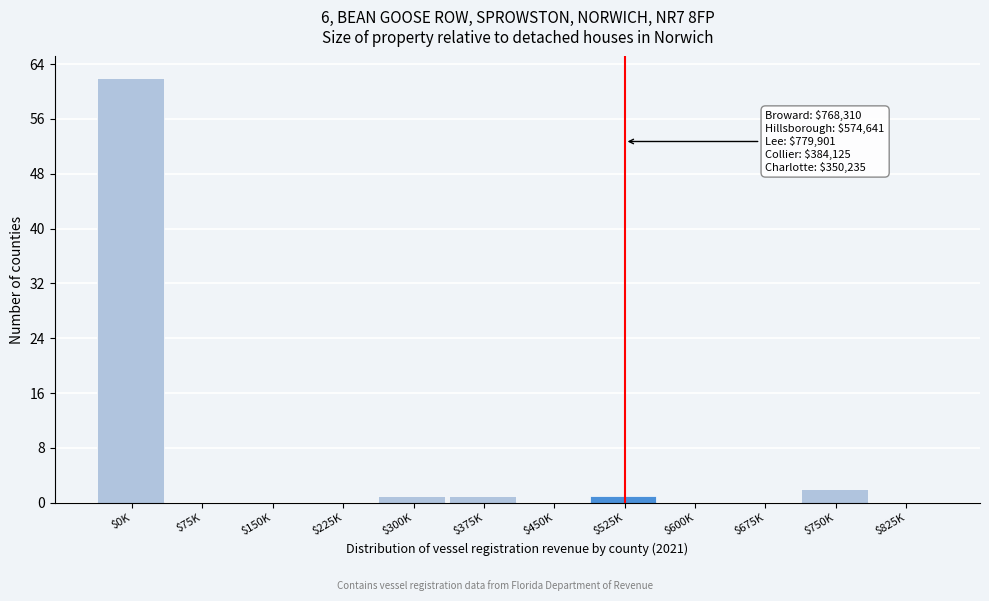

What is the greatest value displayed?

62